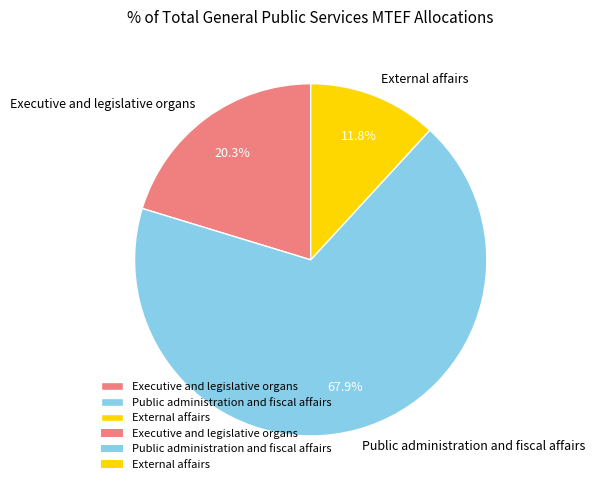

Combined, do External affairs and Public administration and fiscal affairs account for over 50%?

Yes